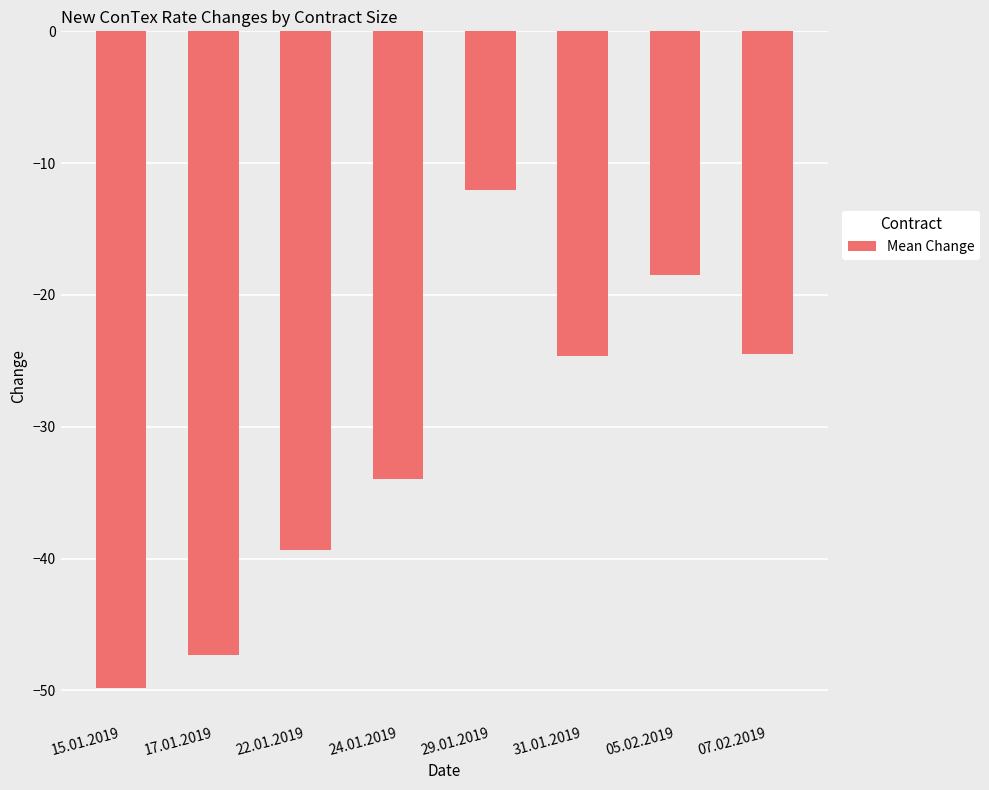

What is the difference between the second highest and second lowest values?

28.8